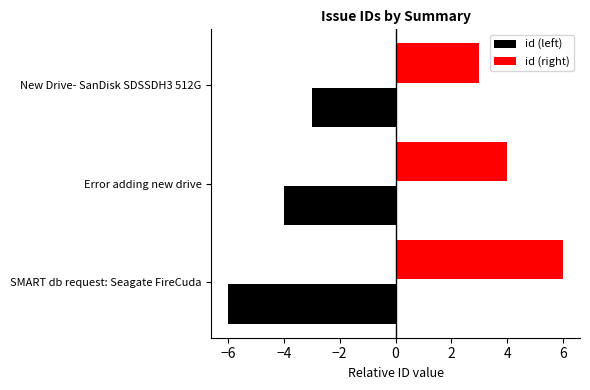

What is the maximum value for id (left)?

-3